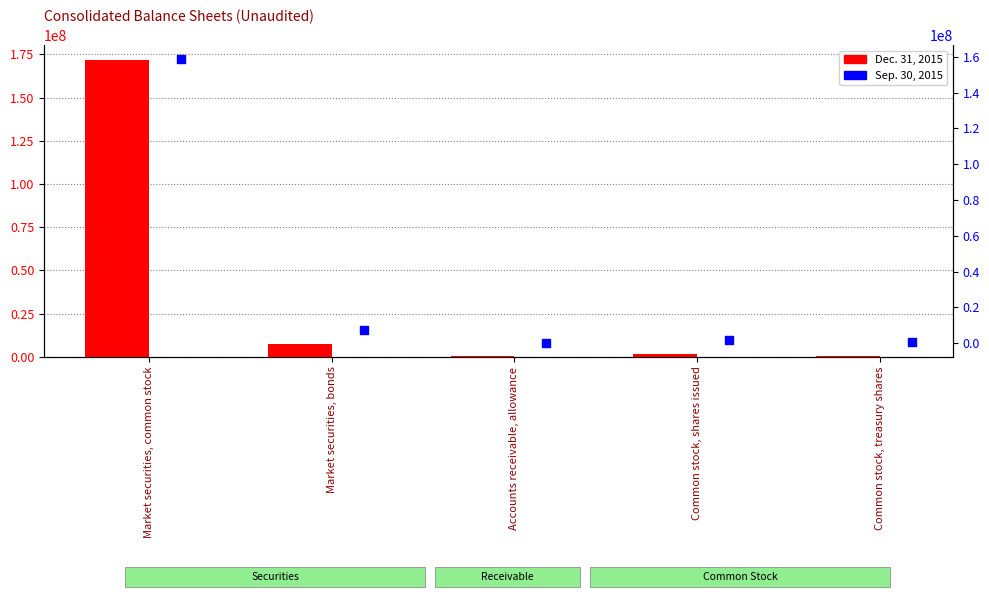

What are all the series names shown in the legend?

Dec. 31, 2015, Sep. 30, 2015